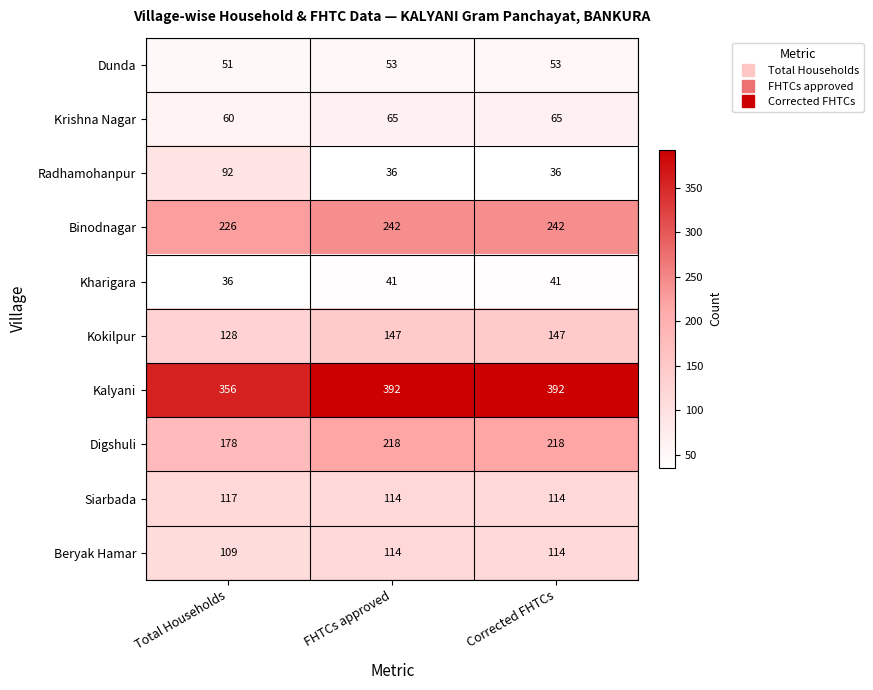

Where is Binodnagar nearest to the value 234?

Total Households